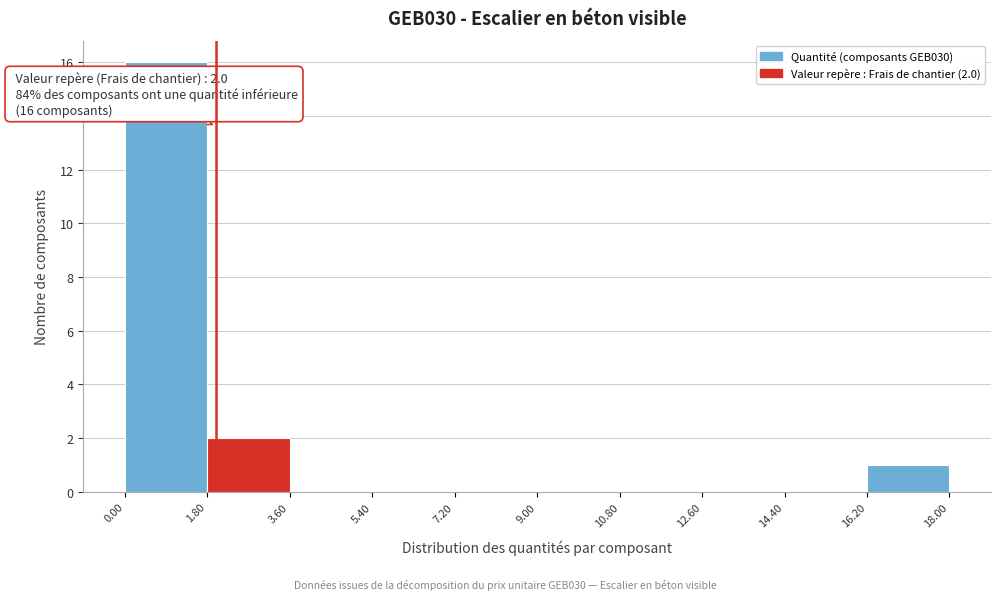

Over which range of the x-axis is the bar tallest?

0.00 to 1.80